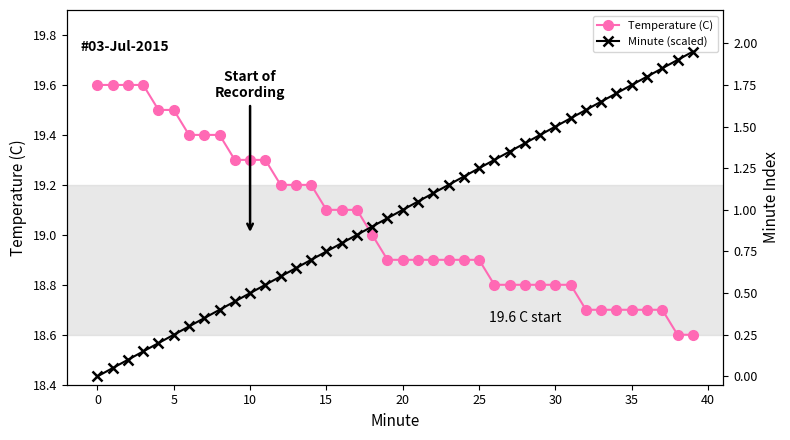

Is this an area chart (filled region under the line)?

No